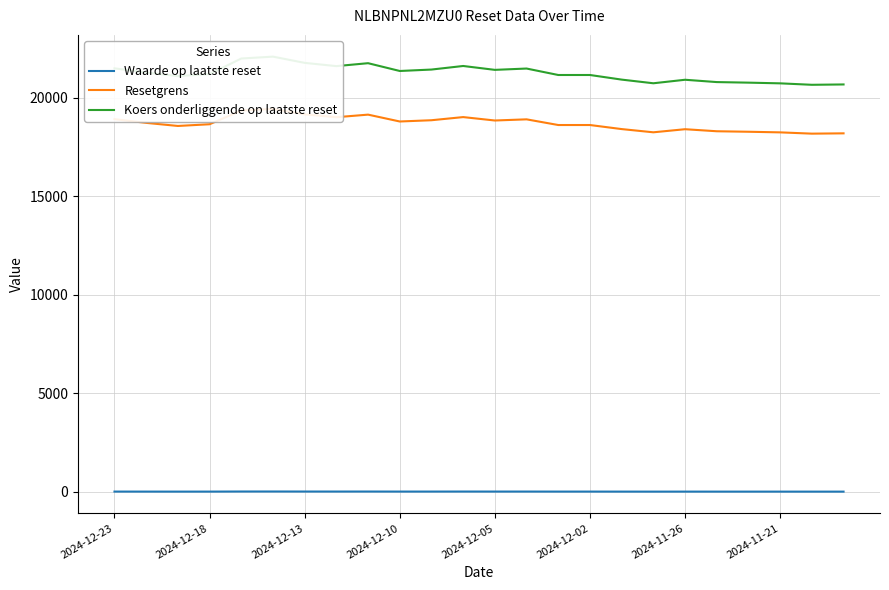

Where is Resetgrens nearest to the value 18816?

2024-12-10